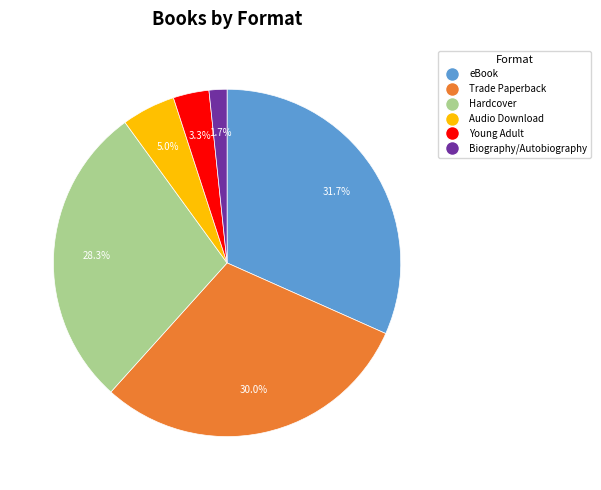

Approximately how many times larger is the value at Trade Paperback compared to eBook?

0.9